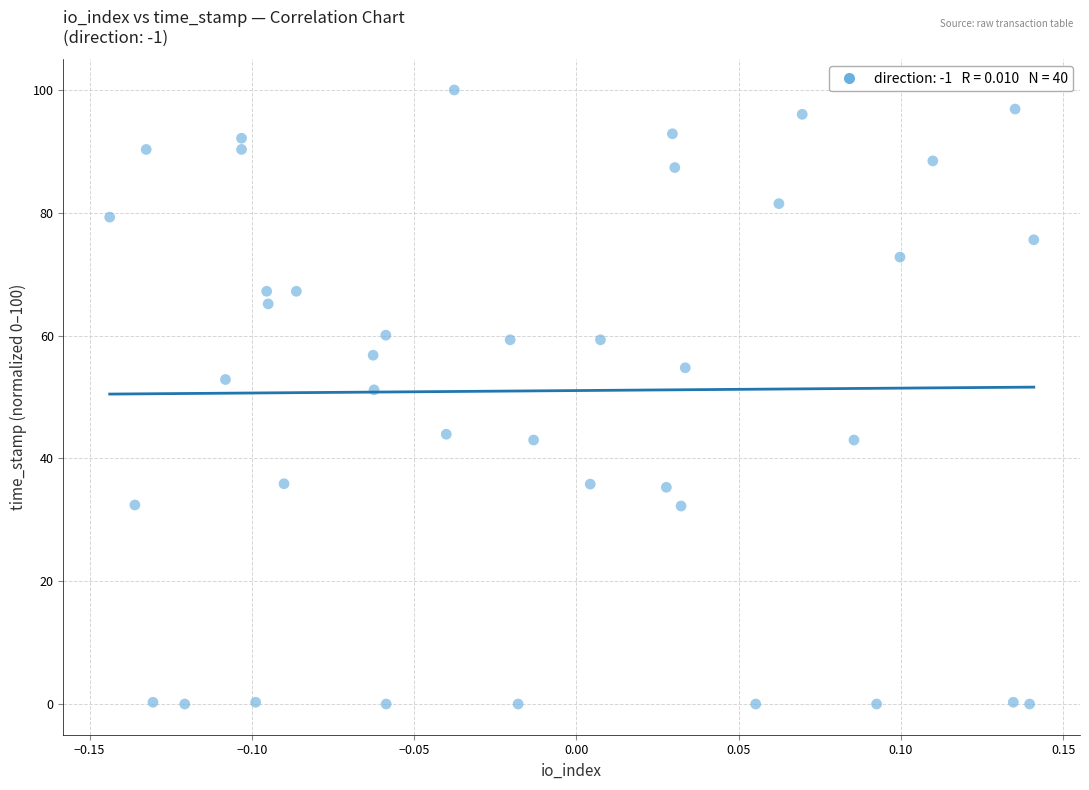

What is the range of Y values (max minus min)?

100.0